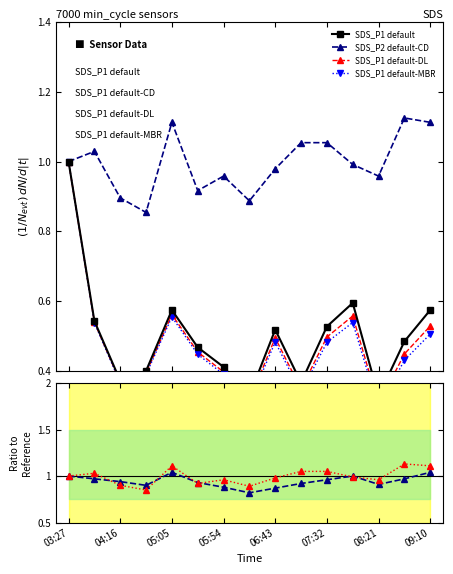

Reading right to left, list all the values displayed in this chart.

SDS_P1 default: 0.6	0.5	0.3	0.6	0.5	0.4	0.5	0.3	0.4	0.5	0.6	0.4	0.4	0.5	1.0
SDS_P2 default-CD: 1.1	1.1	1.0	1.0	1.1	1.1	1.0	0.9	1.0	0.9	1.1	0.9	0.9	1.0	1.0
SDS_P1 default-DL: 0.5	0.4	0.3	0.6	0.5	0.3	0.5	0.3	0.4	0.5	0.6	0.4	0.4	0.5	1.0
SDS_P1 default-MBR: 0.5	0.4	0.3	0.5	0.5	0.3	0.5	0.3	0.4	0.4	0.6	0.4	0.4	0.5	1.0
SDS_P1 ratio: 1.0	1.0	0.9	1.0	1.0	0.9	0.9	0.8	0.9	0.9	1.0	0.9	0.9	1.0	1.0
SDS_P2 ratio: 1.1	1.1	1.0	1.0	1.1	1.1	1.0	0.9	1.0	0.9	1.1	0.8	0.9	1.0	1.0